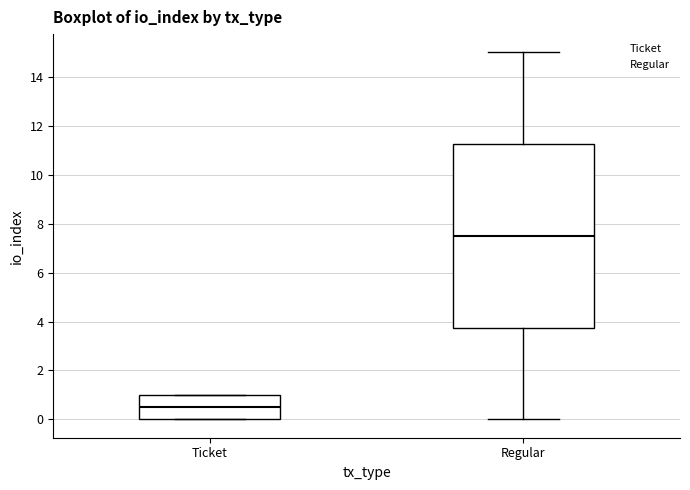

Reading left to right, read every box against the y-axis: the position of its median line, the range the box covers, and the ends of its whiskers. The values are not printed on the chart, so give them approximately, as read against the axis.

Ticket: median 0.6, box 0.0 to 1.0, whiskers 0.0 to 1.0
Regular: median 7.6, box 3.8 to 11.2, whiskers 0.0 to 15.0